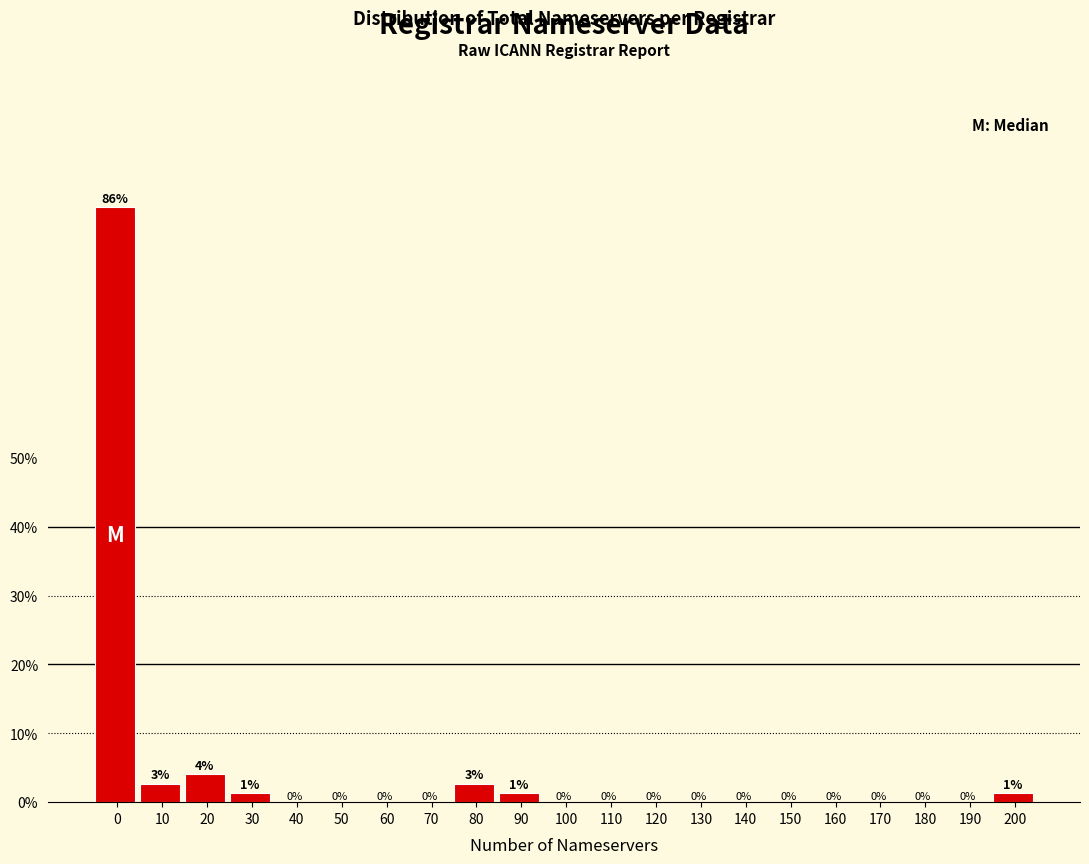

Read the value at 80.

2.7